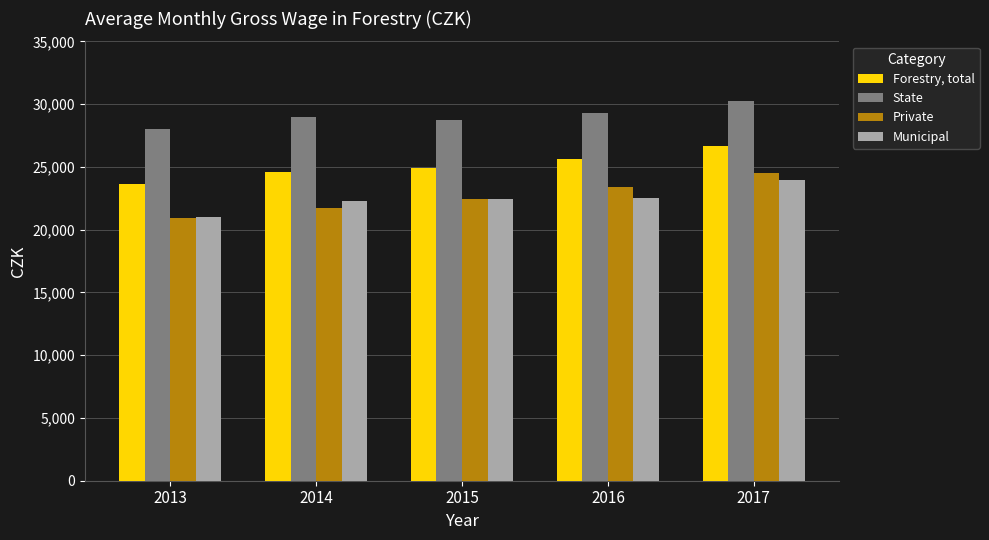

How many groups of bars are there?

5